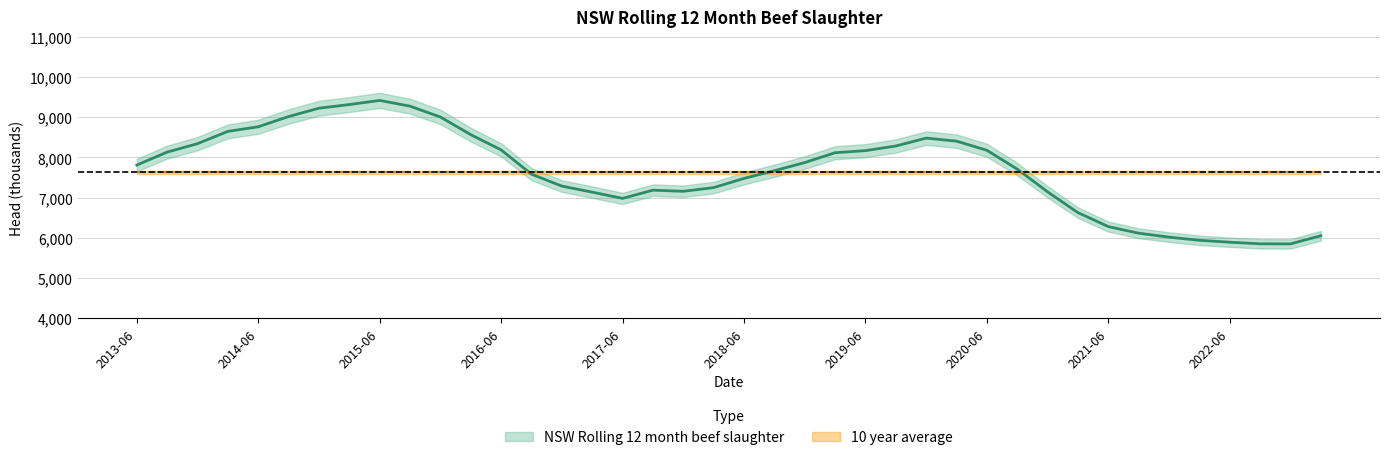

How many interior local valleys (lower than both neighbors) does the data have?

3